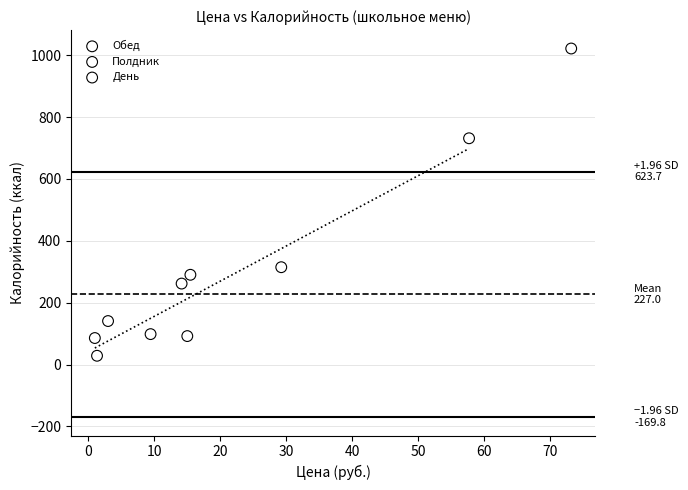

What are all the series names shown in the legend?

Обед, Полдник, День